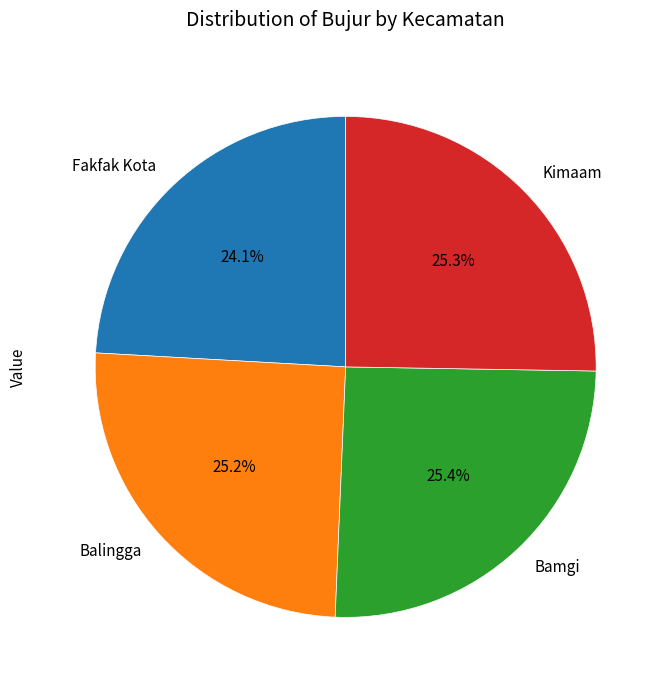

What percentage is the Balingga slice, to the nearest percent?

25%